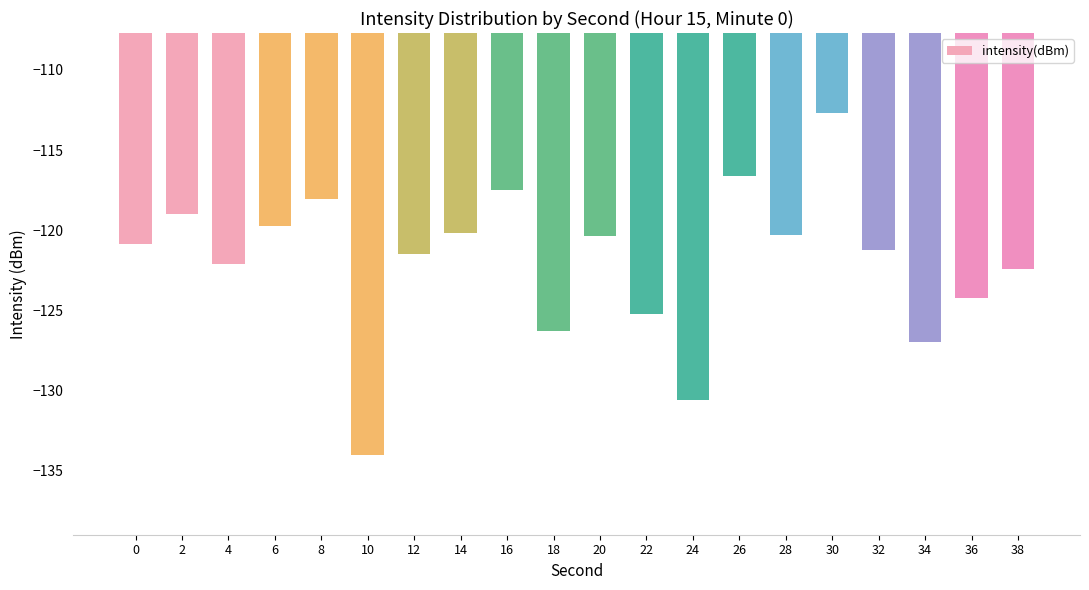

True or false: the data shows -29.2 at 8.

False